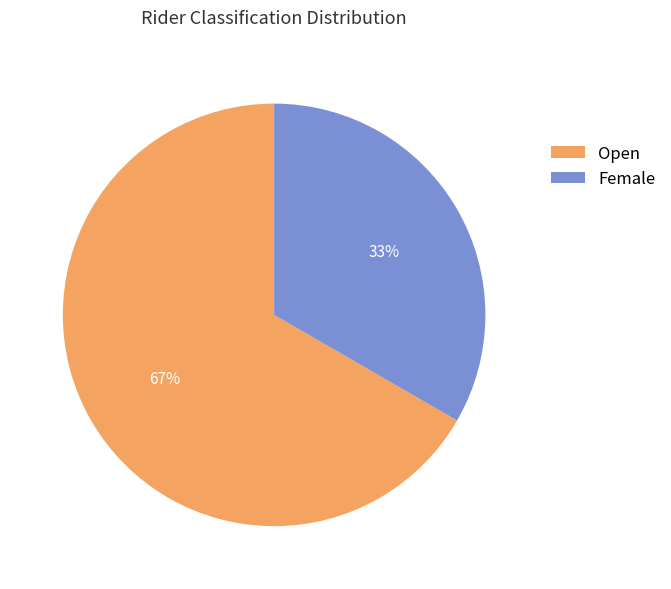

To the nearest percent, what is the combined percentage of Open and Female?

100%